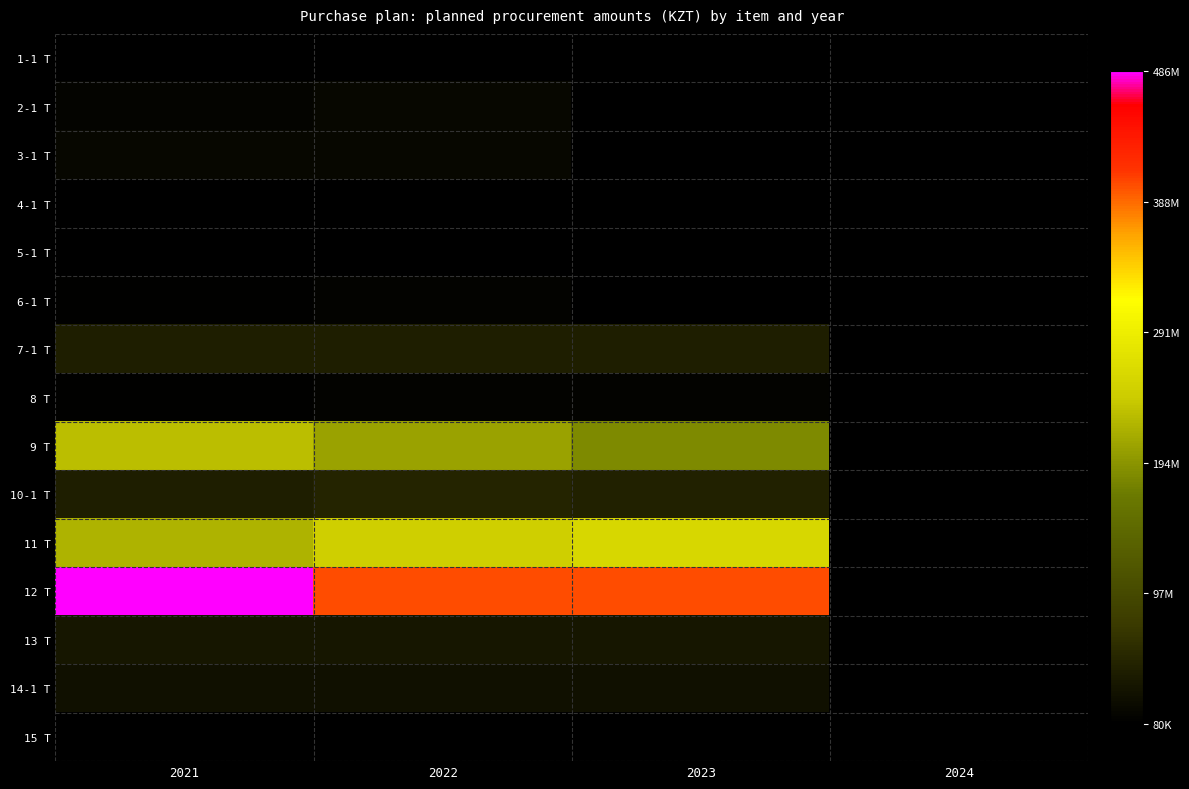

Is it true that 5-1 Т equals 165679.5 at 2021?

False